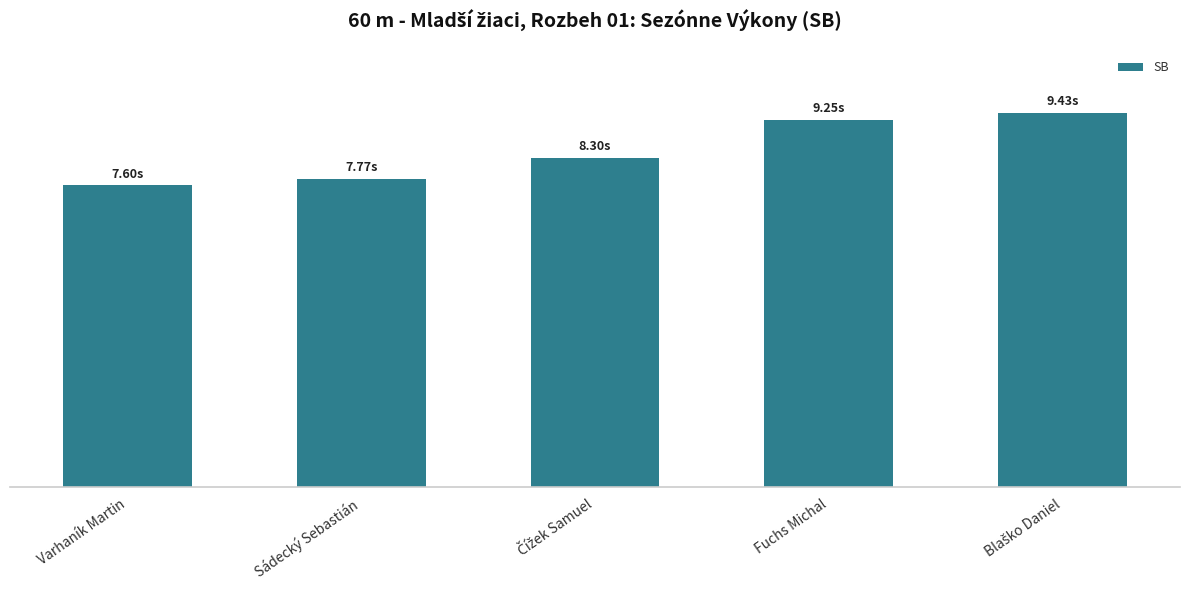

What is the maximum value shown in the chart?

9.4